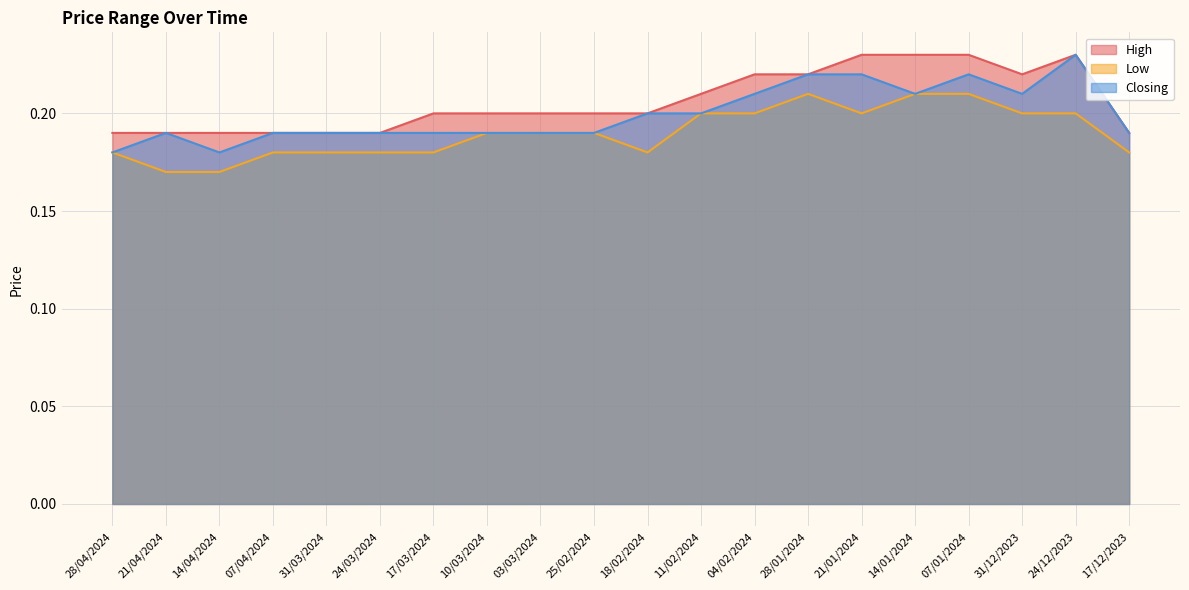

What is the label of the 12th point from the right?

03/03/2024